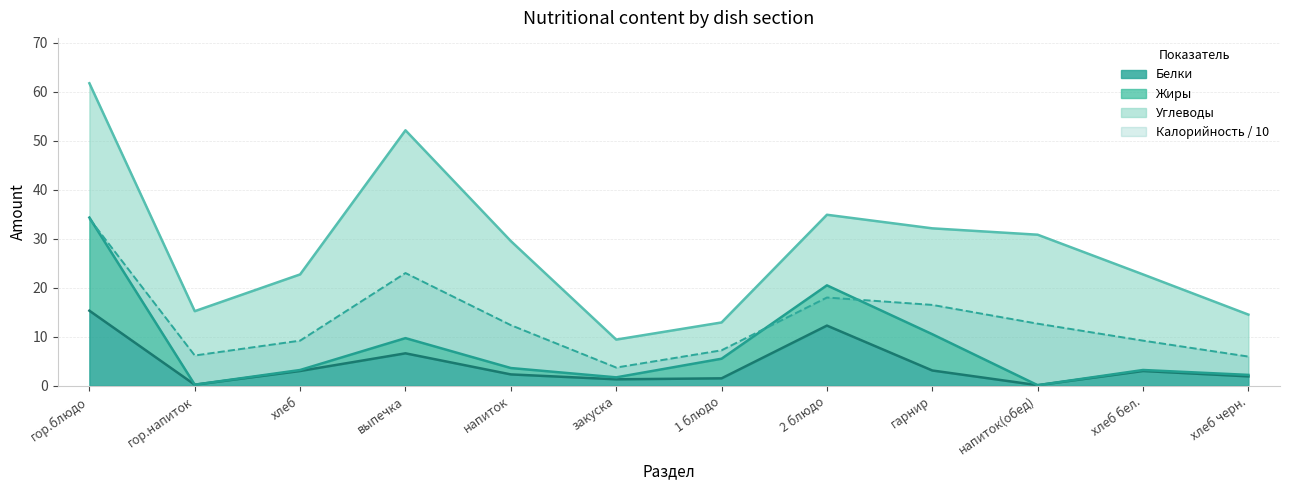

What is the label of the 8th point from the left?

2 блюдо